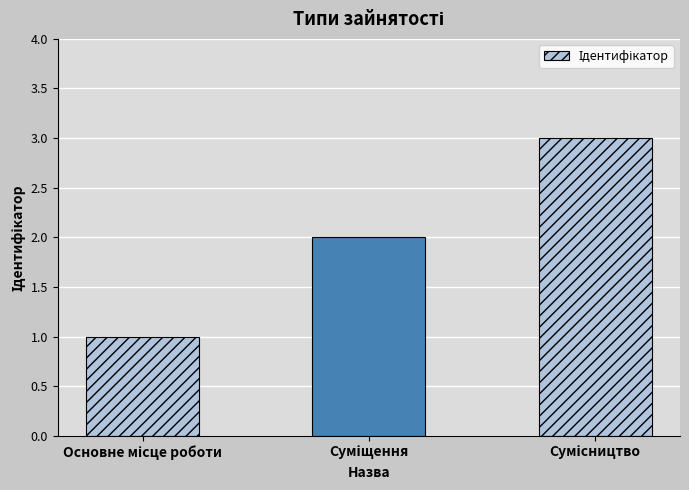

What is the sum of all values?

6